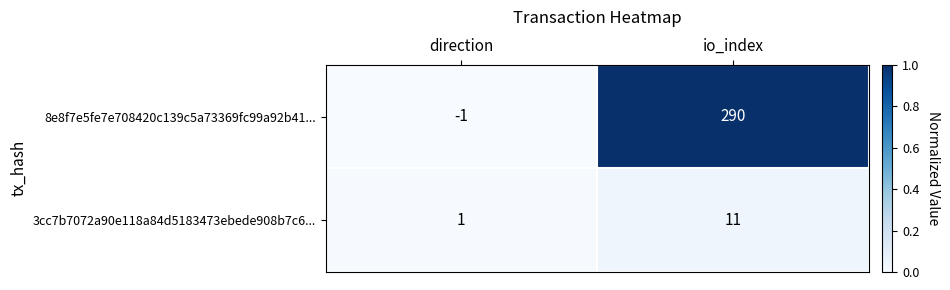

At which category is the sum across all series the highest?

io_index